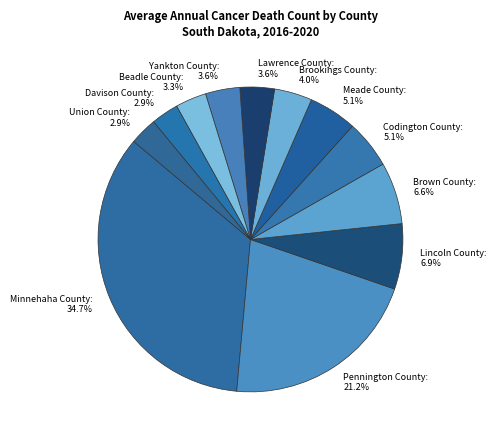

Combined, do Davison County and Beadle County account for over 50%?

No